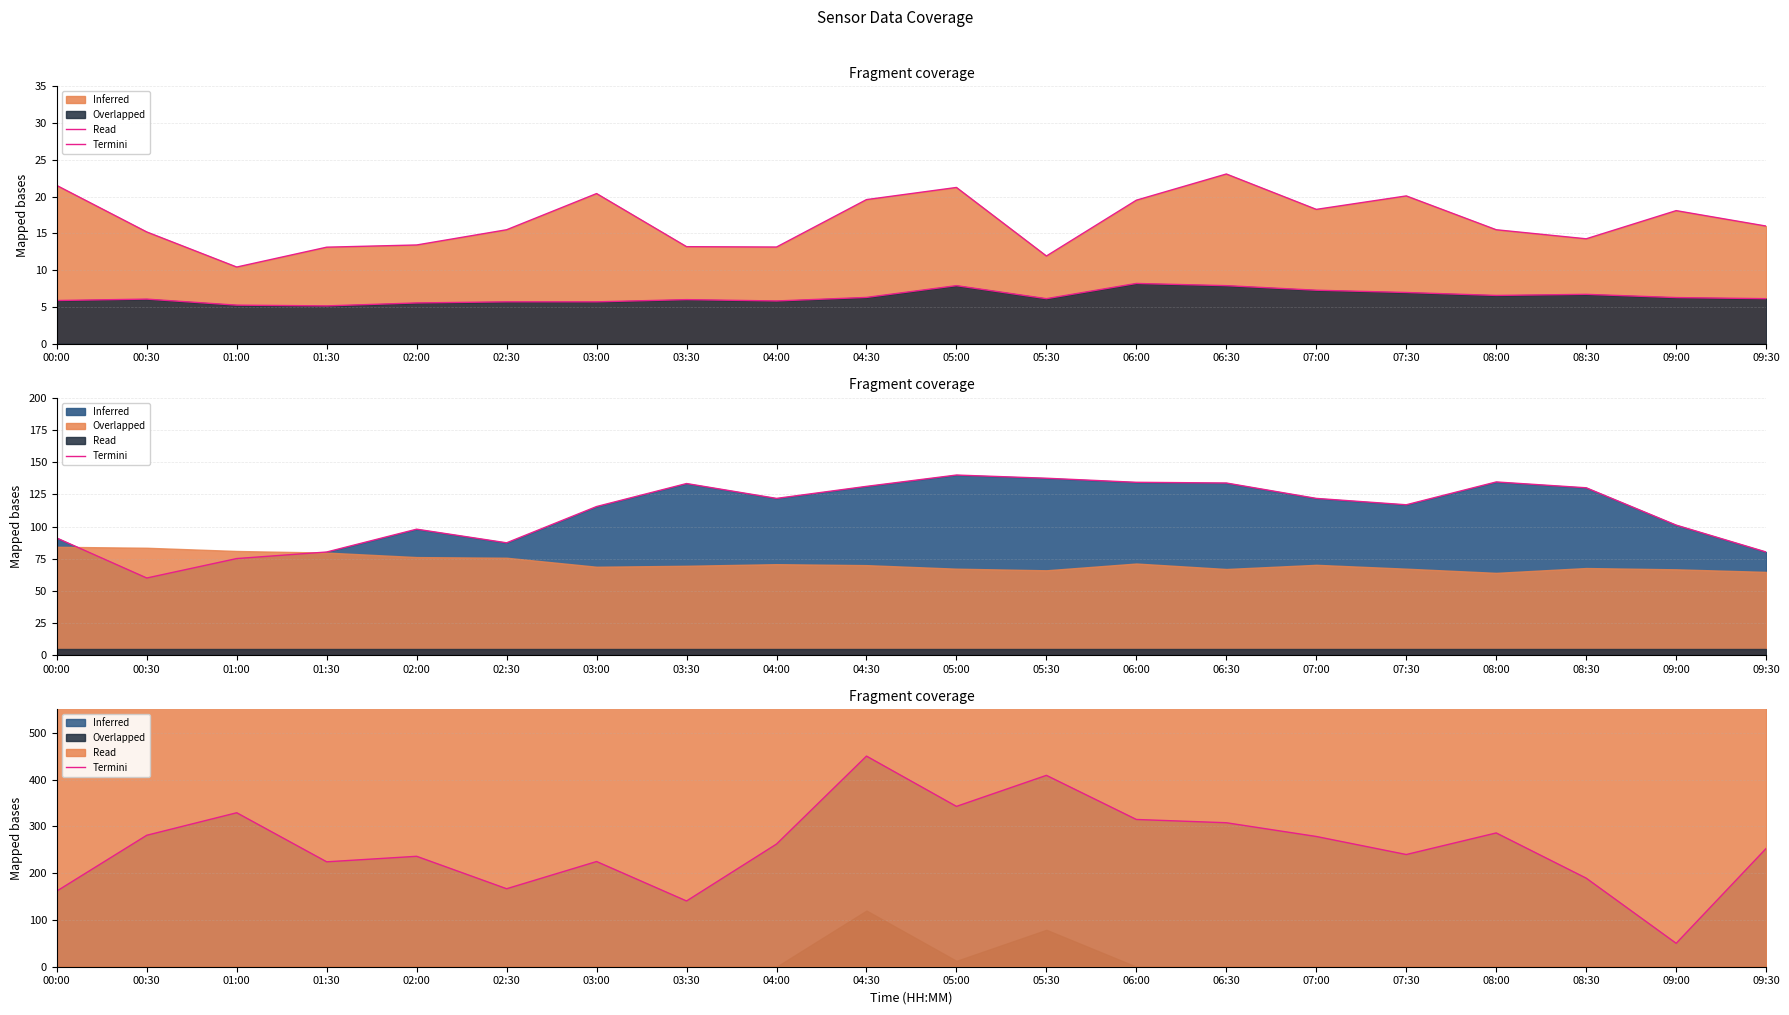

At which label does Termini reach its minimum?

09:00